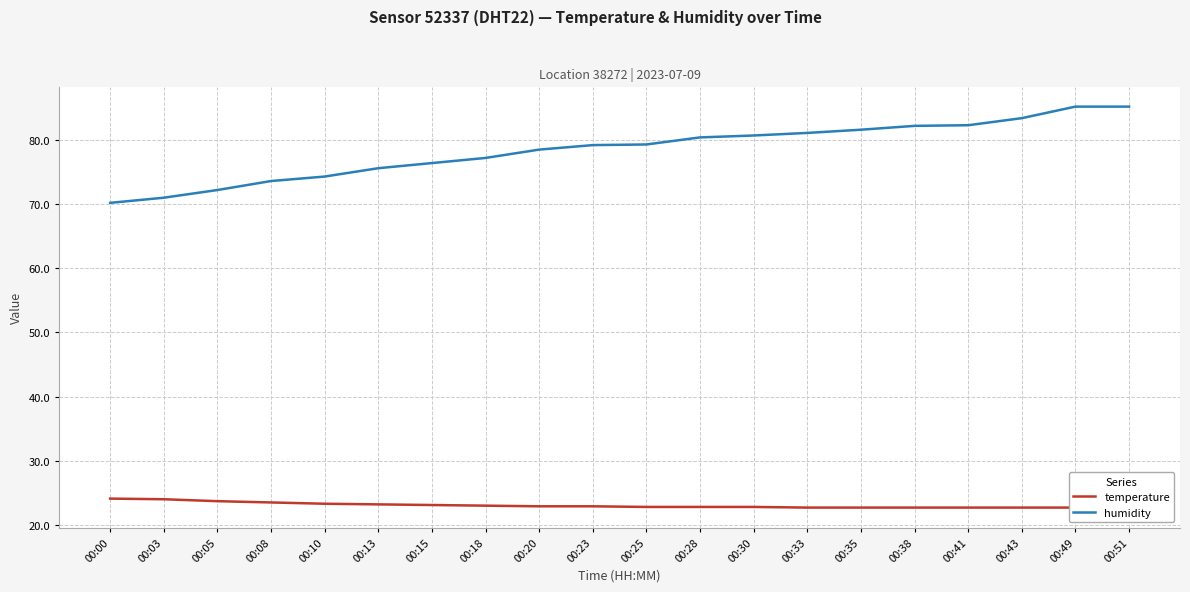

Rank the categories by temperature value from lowest to highest.

00:33, 00:35, 00:38, 00:41, 00:43, 00:49, 00:51, 00:25, 00:28, 00:30, 00:20, 00:23, 00:18, 00:15, 00:13, 00:10, 00:08, 00:05, 00:03, 00:00